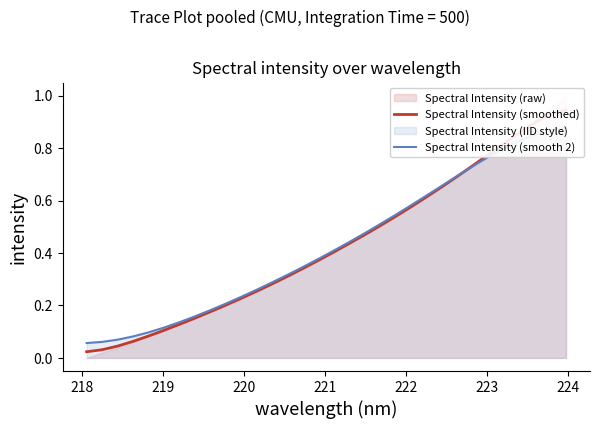

List the series in order of their peak value, lowest first.

Spectral Intensity (smooth 2), Spectral Intensity (smoothed)